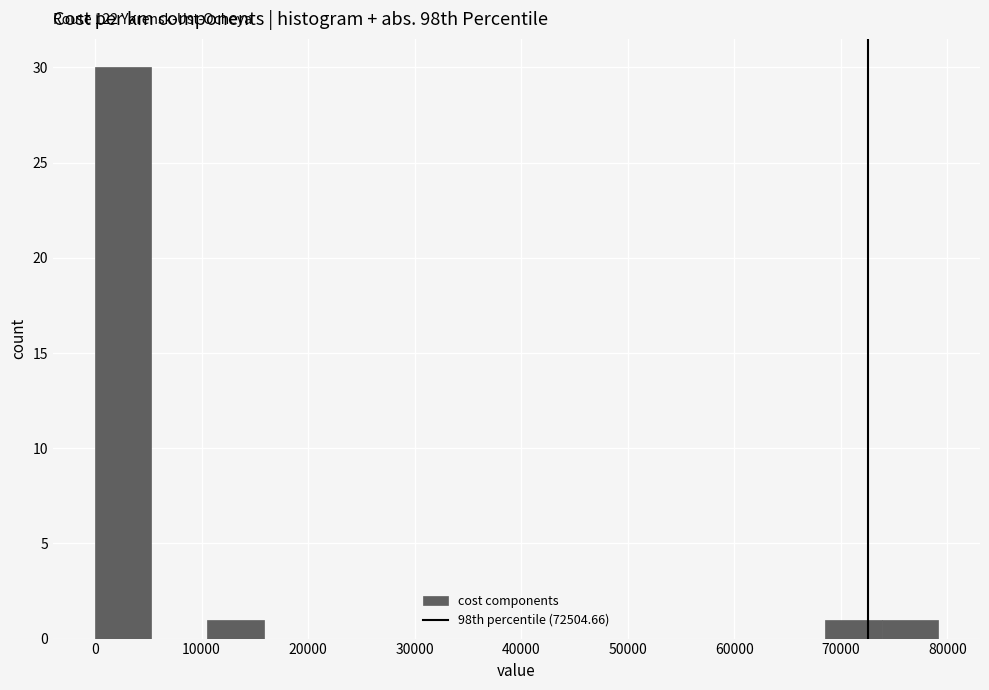

Over which range of the x-axis is the bar tallest?

0 to 5000